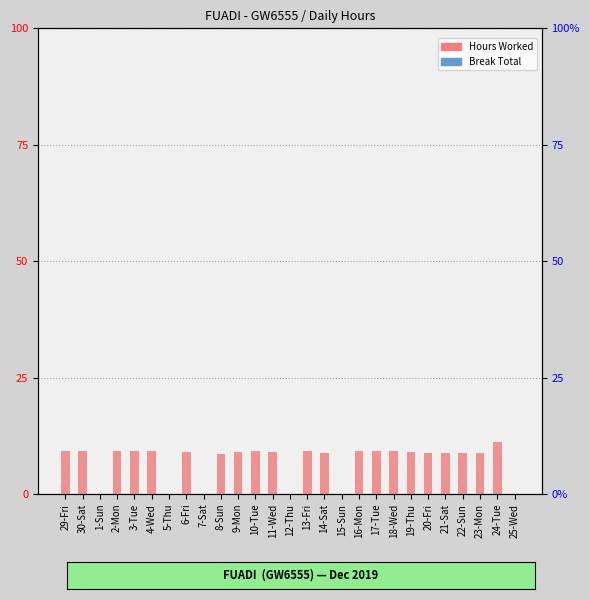

How many values in Hours Worked are above zero?

21